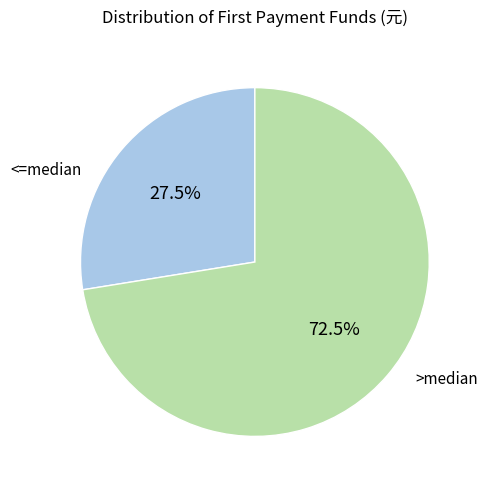

Which category accounts for the majority?

>median